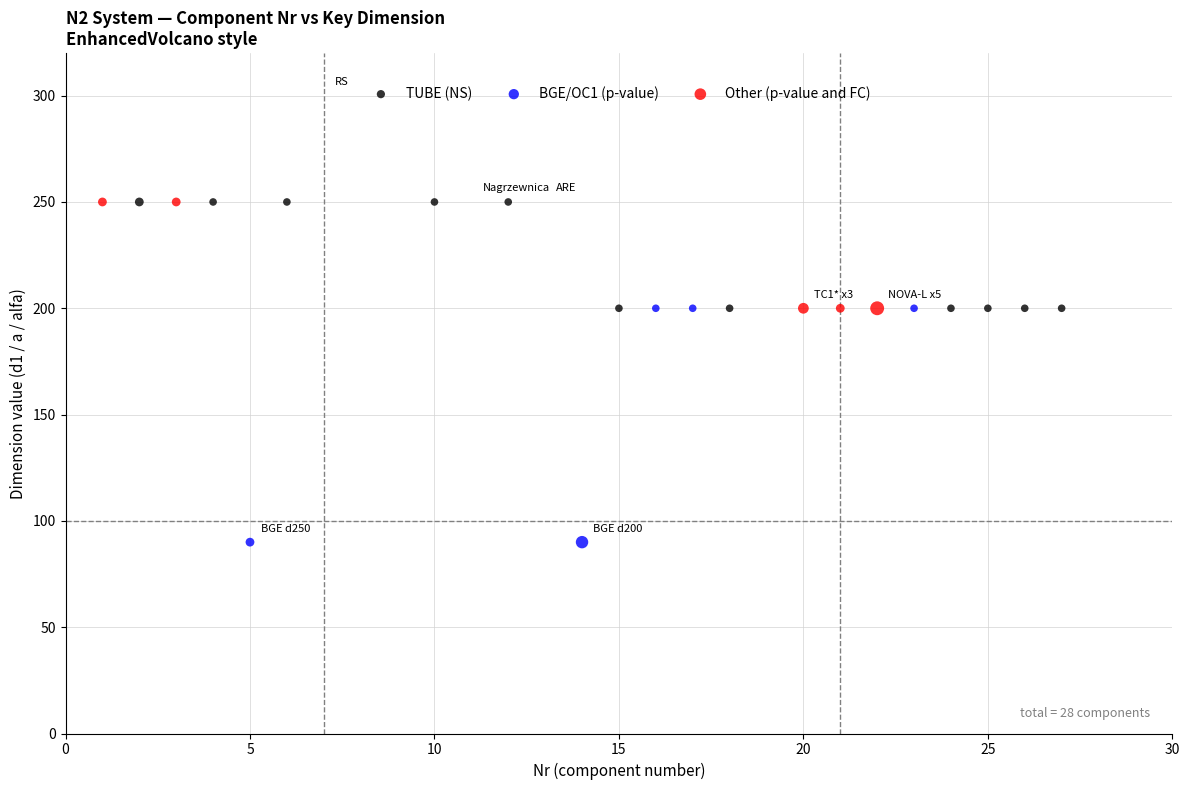

Which series has the widest spread of Y values?

BGE/OC1 (p-value)